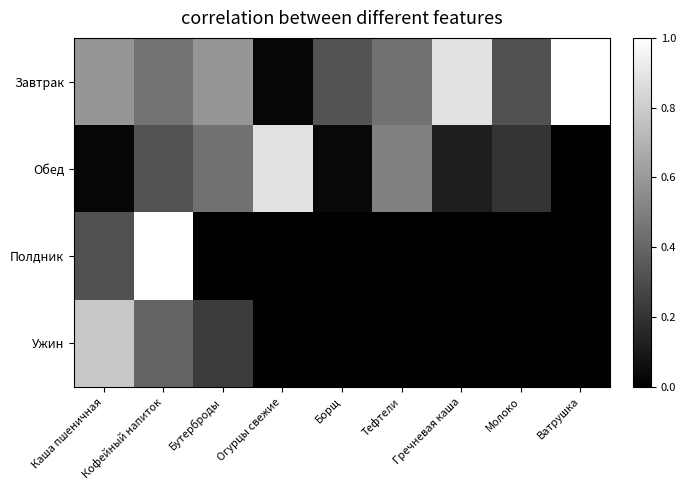

Reading left to right, extract all data points from this chart.

Завтрак: Каша пшеничная=0.6	Кофейный напиток=0.5	Бутерброды=0.6	Огурцы свежие=0.0	Борщ=0.3	Тефтели=0.4	Гречневая каша=0.9	Молоко=0.3	Ватрушка=1.0
Обед: Каша пшеничная=0.0	Кофейный напиток=0.3	Бутерброды=0.4	Огурцы свежие=0.9	Борщ=0.0	Тефтели=0.5	Гречневая каша=0.1	Молоко=0.2	Ватрушка=0.0
Полдник: Каша пшеничная=0.3	Кофейный напиток=1.0	Бутерброды=0.0	Огурцы свежие=0.0	Борщ=0.0	Тефтели=0.0	Гречневая каша=0.0	Молоко=0.0	Ватрушка=0.0
Ужин: Каша пшеничная=0.8	Кофейный напиток=0.4	Бутерброды=0.2	Огурцы свежие=0.0	Борщ=0.0	Тефтели=0.0	Гречневая каша=0.0	Молоко=0.0	Ватрушка=0.0